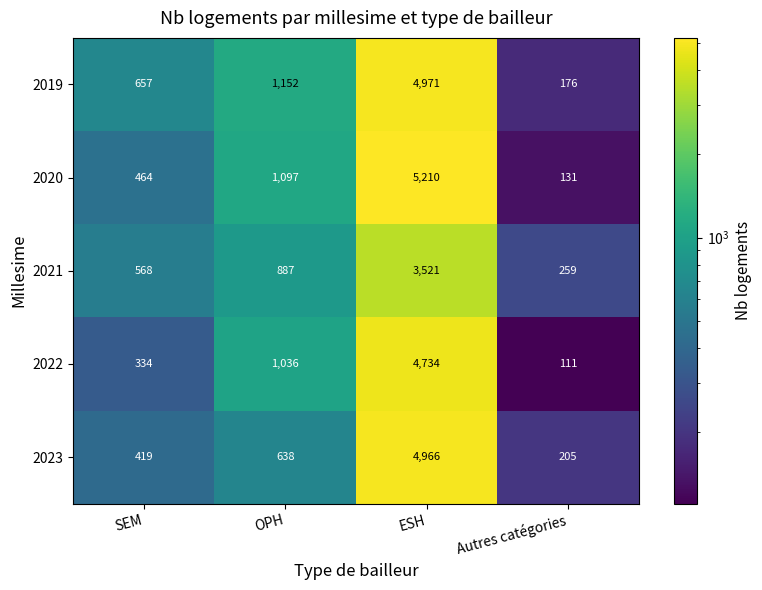

Reading left to right, what are all the values shown in this chart?

2019: 657	1152	4971	176
2020: 464	1097	5210	131
2021: 568	887	3521	259
2022: 334	1036	4734	111
2023: 419	638	4966	205